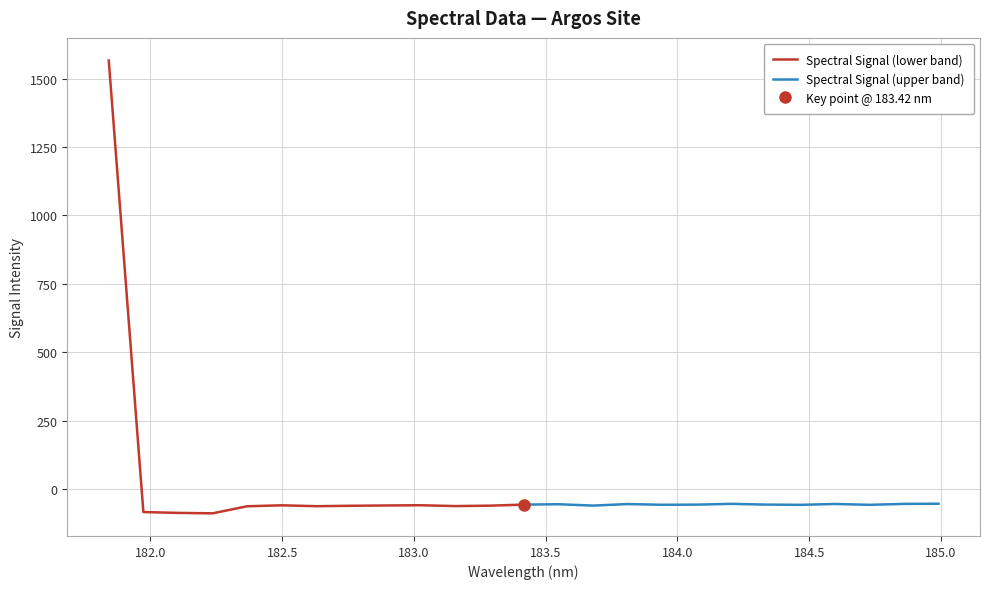

What is the sum of all Spectral Signal (lower band) values?

760.4